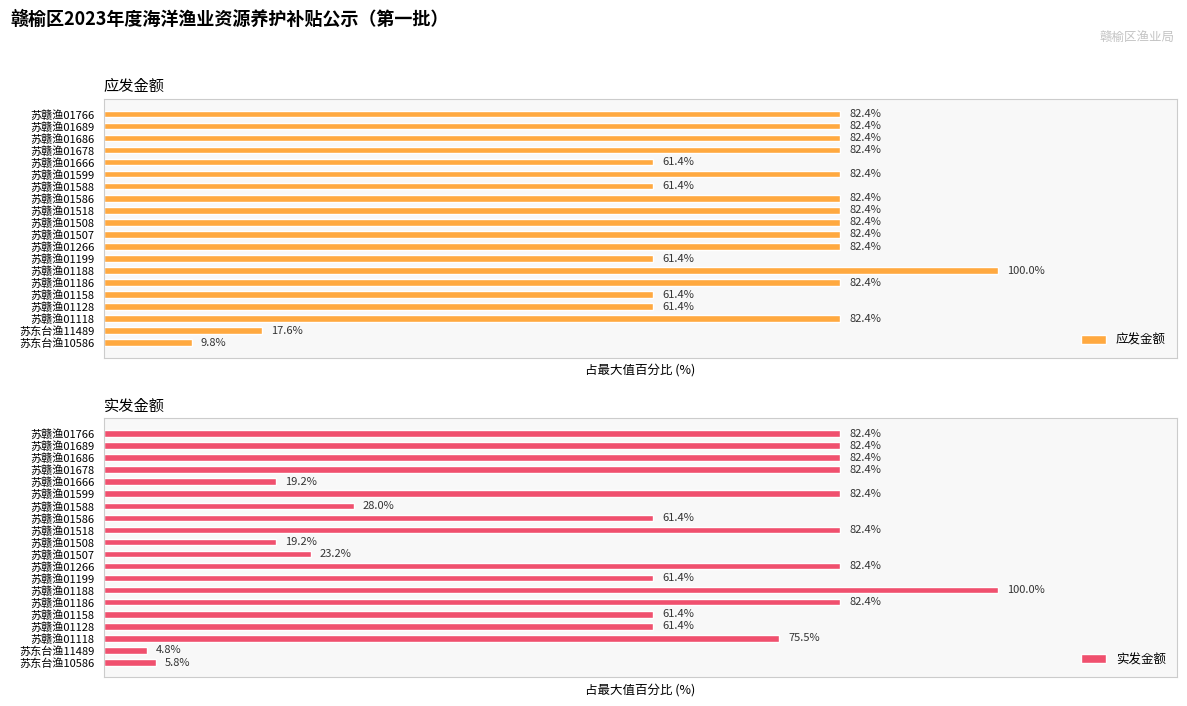

Which has a higher value, 苏赣渔01128 or 苏赣渔01666?

苏赣渔01128